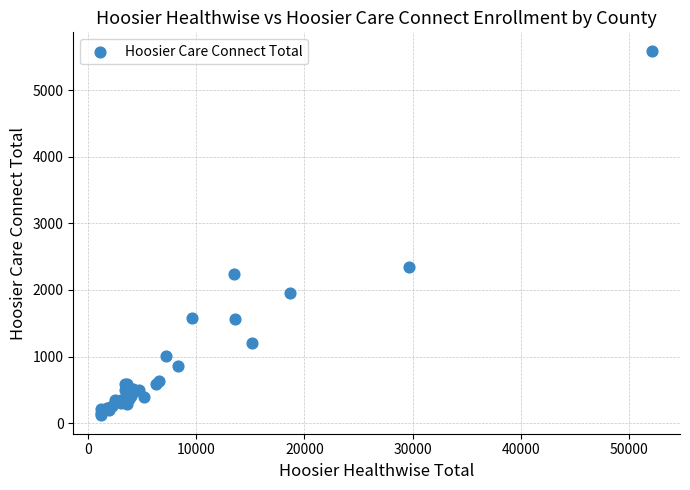

What Y value in the scatter plot is closest to 2855?

2347